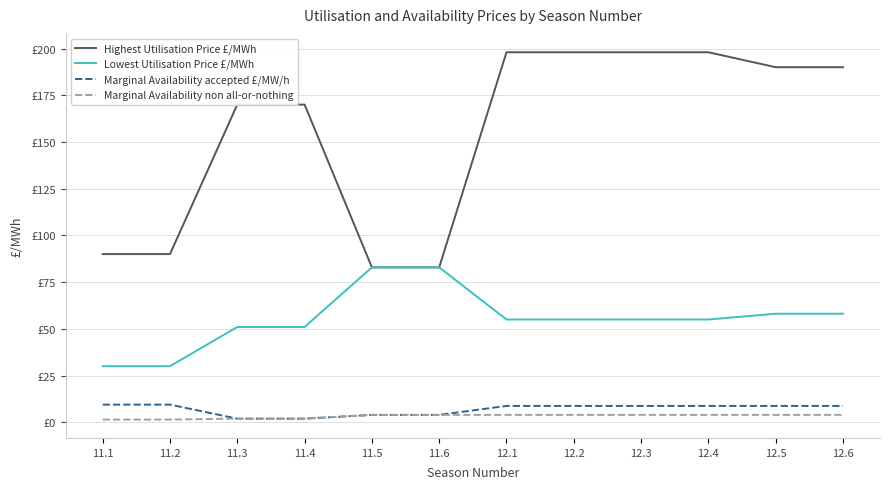

Does the chart have visible grid lines?

Yes